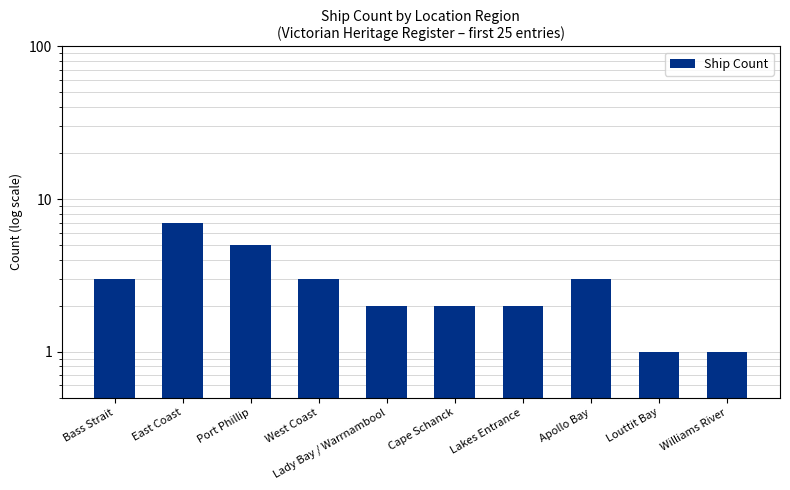

What is the ratio of the value at Williams River to the value at Lady Bay / Warrnambool?

0.5